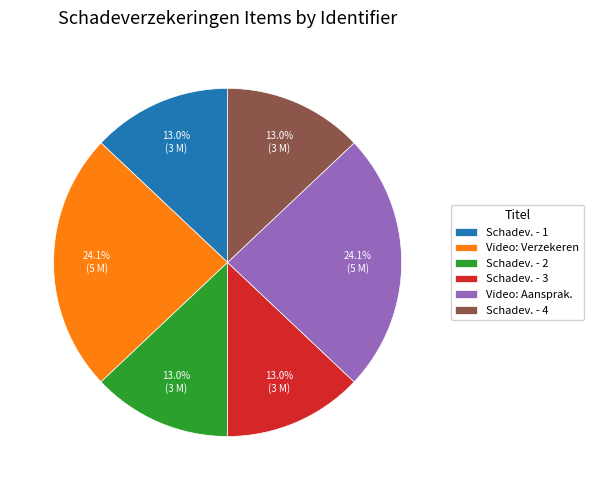

To the nearest percent, what percentage of the pie is Video: Verzekeren?

24%